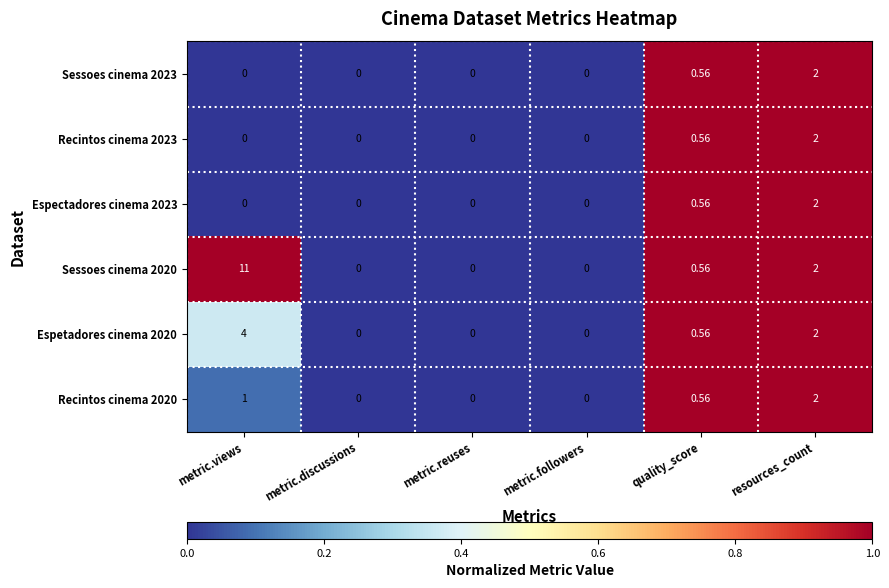

At which category does the chart reach its peak across all series?

metric.views